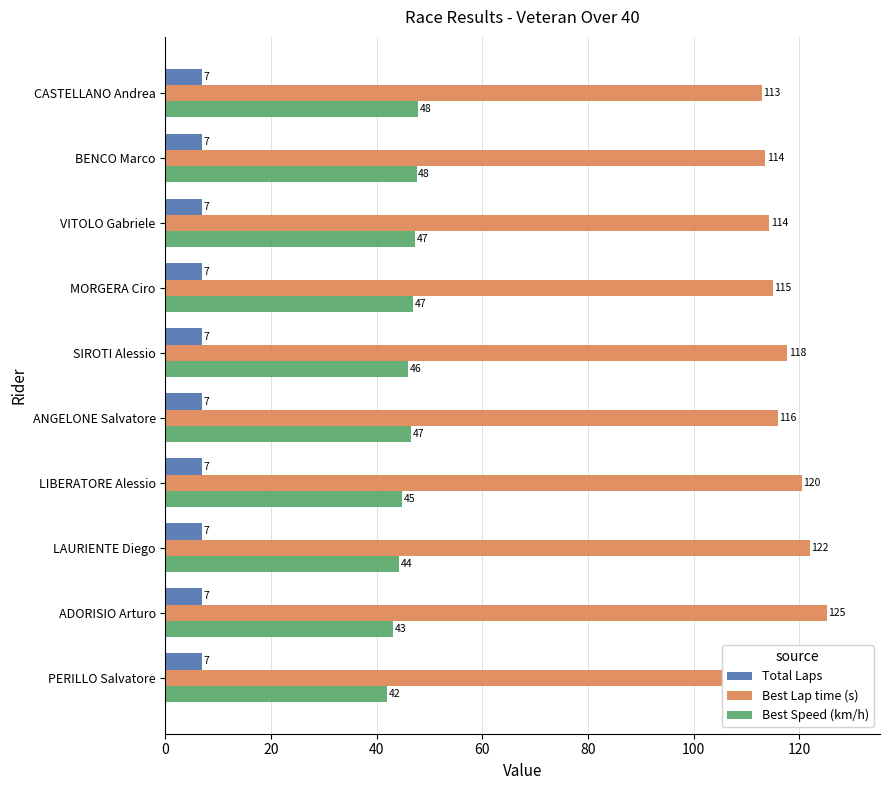

Which series has the widest spread of values?

Best Lap time (s)